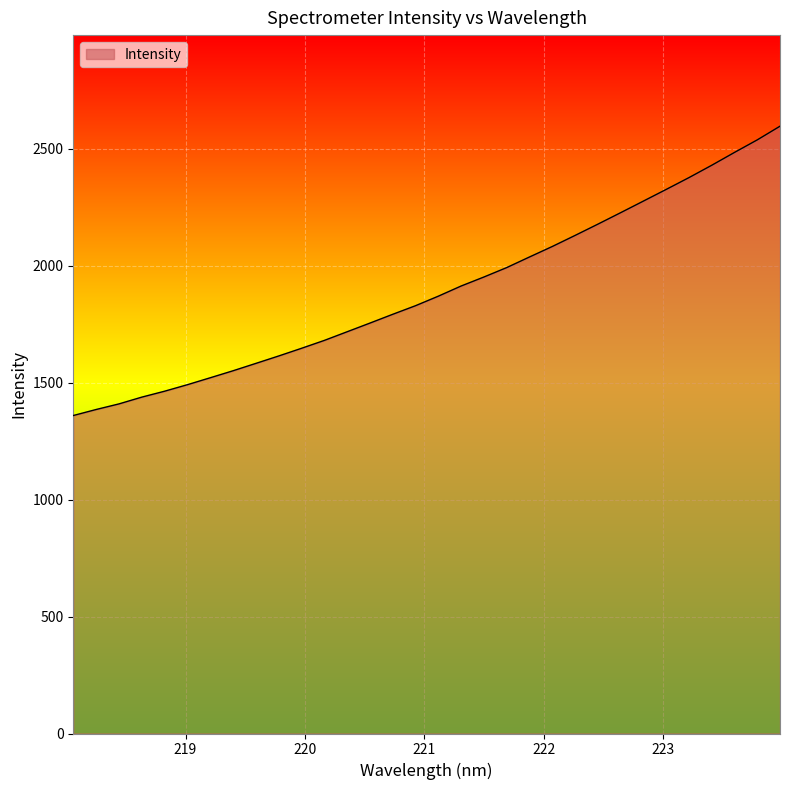

What is the minimum value shown in the chart?

1359.7